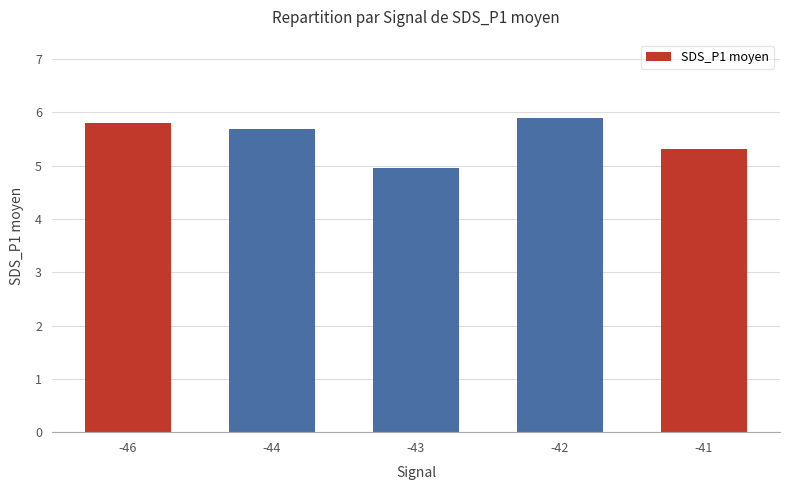

How many values exceed 5?

4